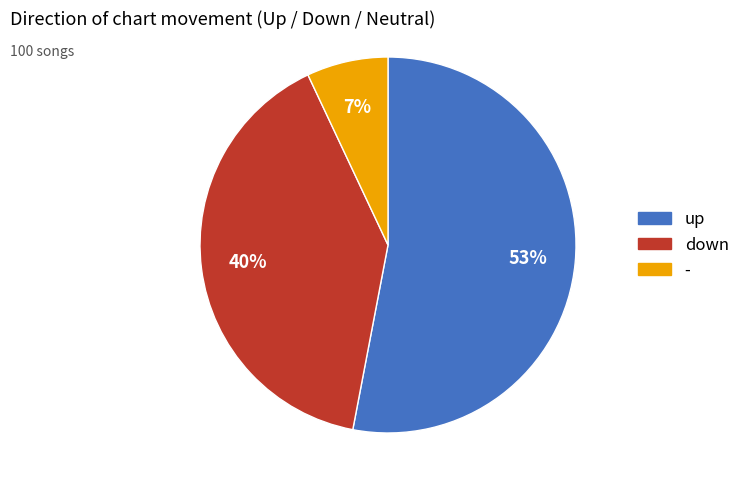

What percentage is the - slice, to the nearest percent?

7%